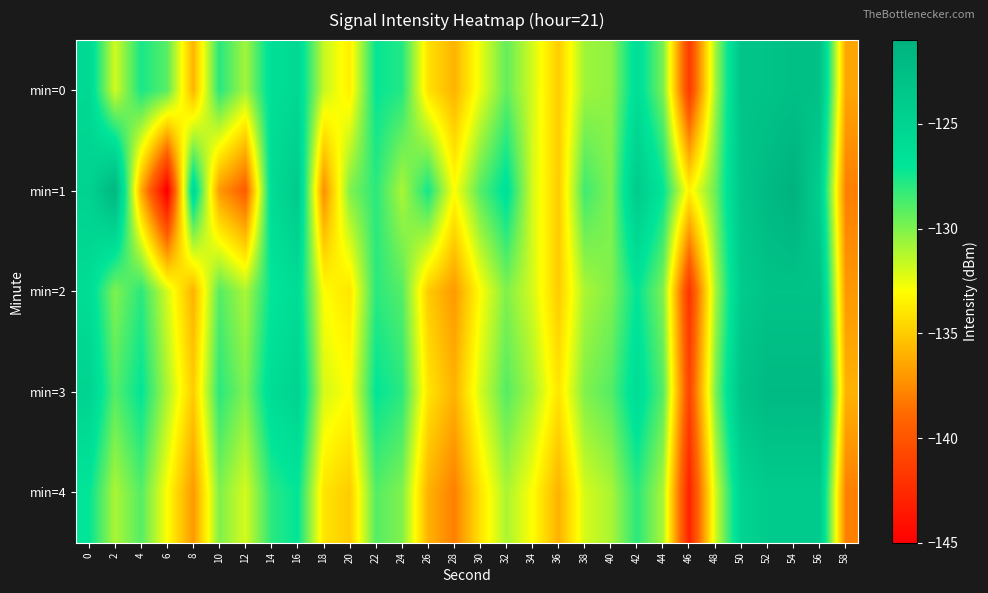

At which category is the sum across all series the highest?

54